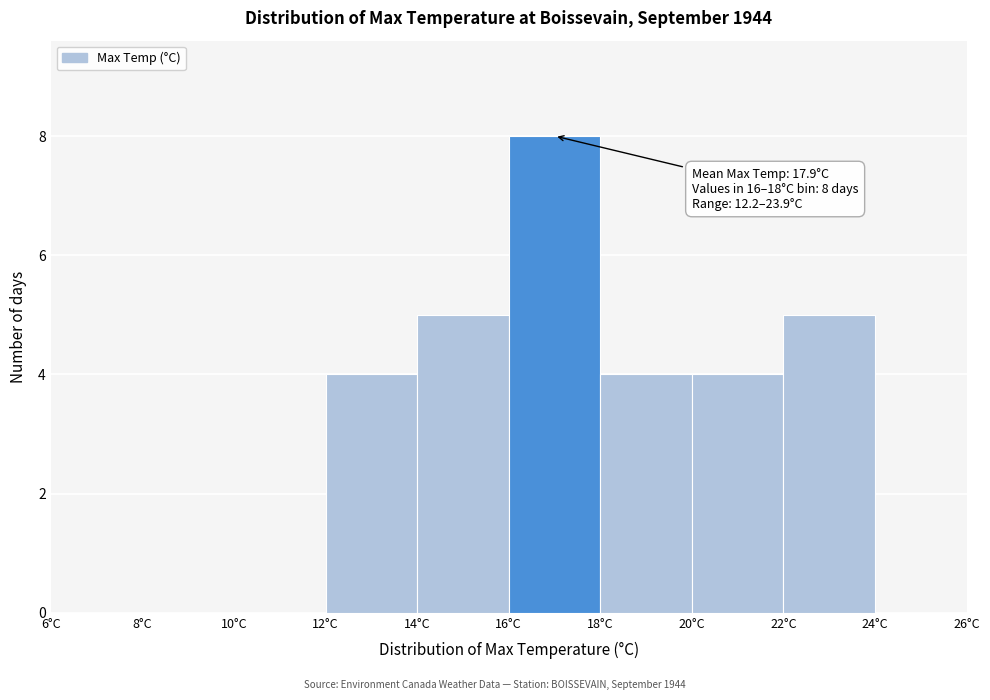

Over which range of the x-axis is the bar tallest?

16 to 18